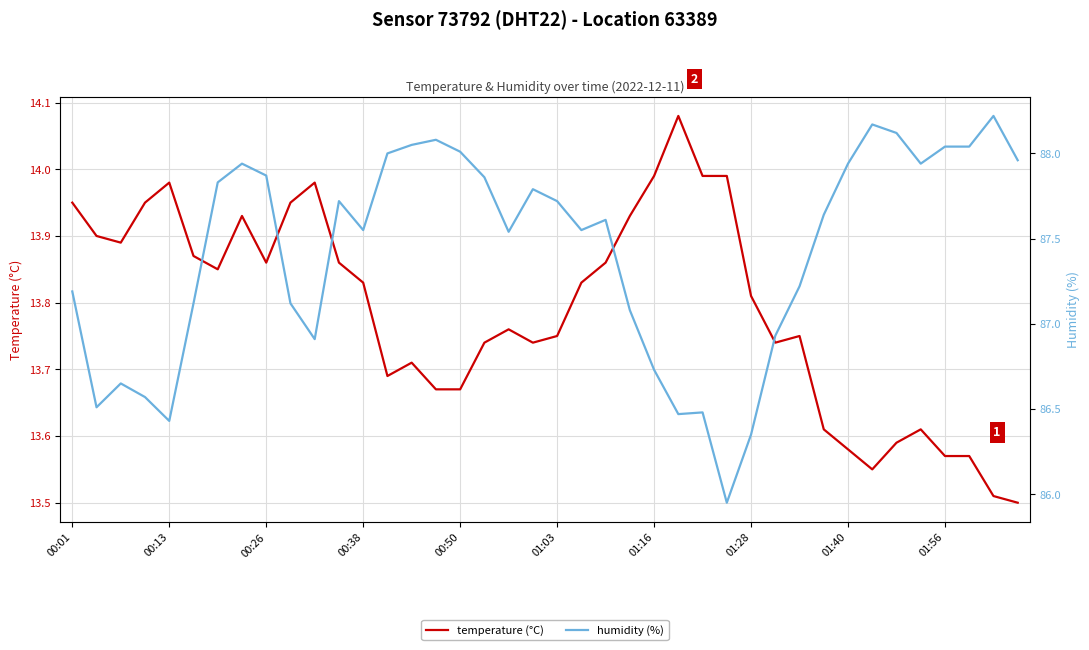

Reading left to right, extract all data points from this chart.

temperature (°C): 13.9	13.9	13.9	13.9	14.0	13.9	13.8	13.9	13.9	13.9	14.0	13.9	13.8	13.7	13.7	13.7	13.7	13.7	13.8	13.7	13.8	13.8	13.9	13.9	14.0	14.1	14.0	14.0	13.8	13.7	13.8	13.6	13.6	13.6	13.6	13.6	13.6	13.6	13.5	13.5
humidity (%): 87.2	86.5	86.7	86.6	86.4	87.1	87.8	87.9	87.9	87.1	86.9	87.7	87.5	88.0	88.0	88.1	88.0	87.9	87.5	87.8	87.7	87.5	87.6	87.1	86.7	86.5	86.5	86.0	86.3	86.9	87.2	87.6	87.9	88.2	88.1	87.9	88.0	88.0	88.2	88.0